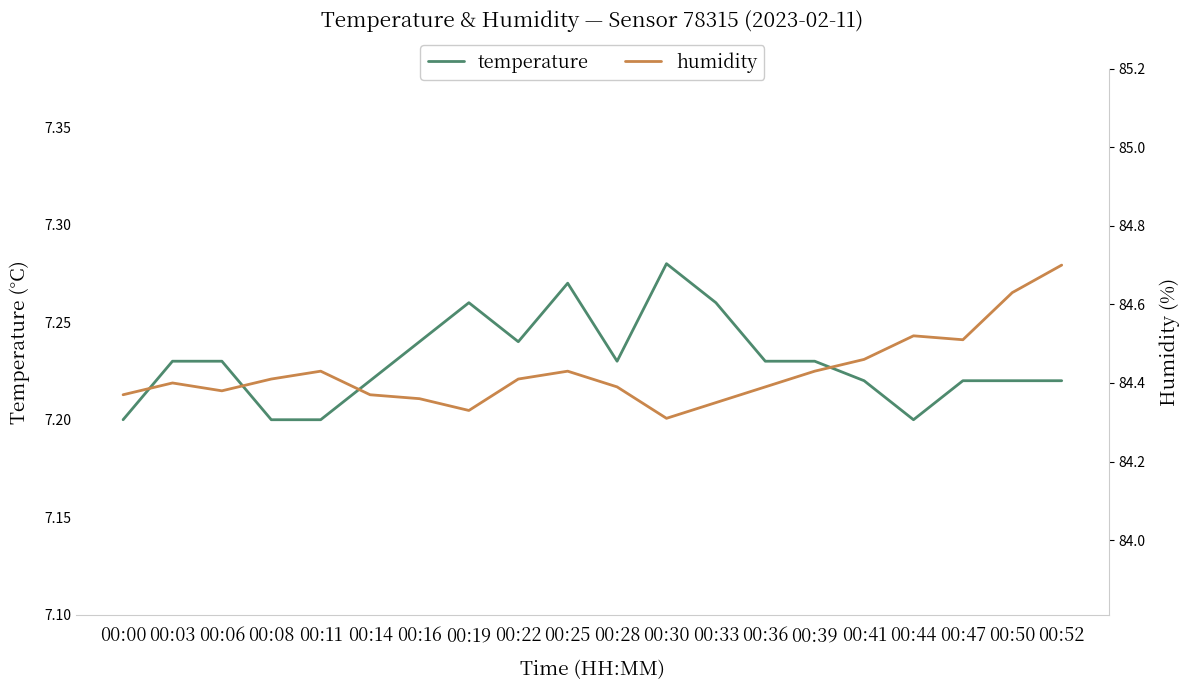

What is the minimum value shown in the chart?

7.2